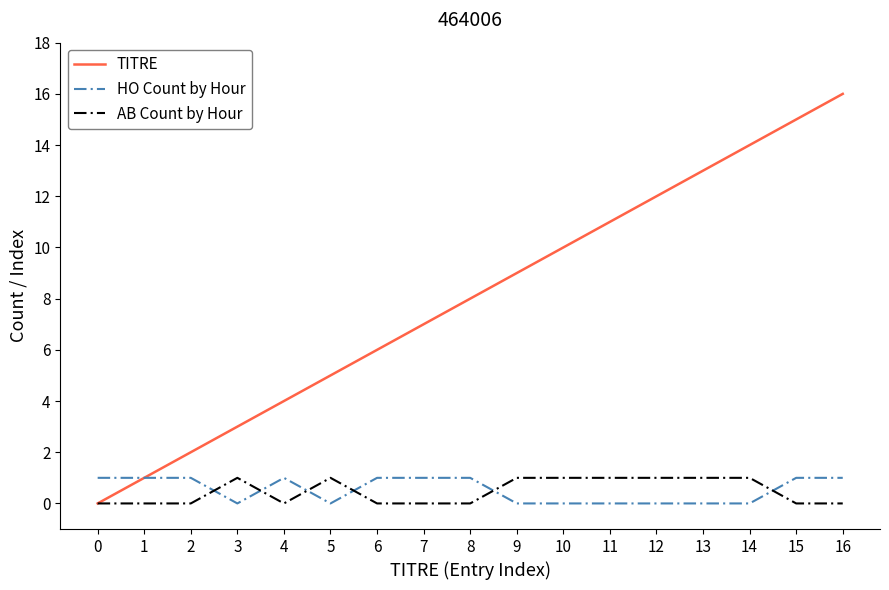

Which series has the largest total across all categories?

TITRE